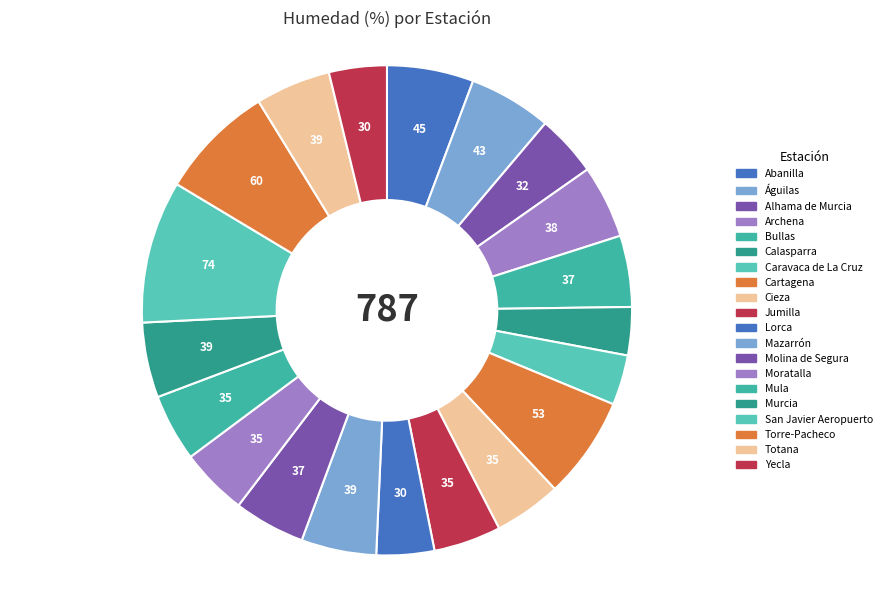

Count the number of slices in the pie.

20